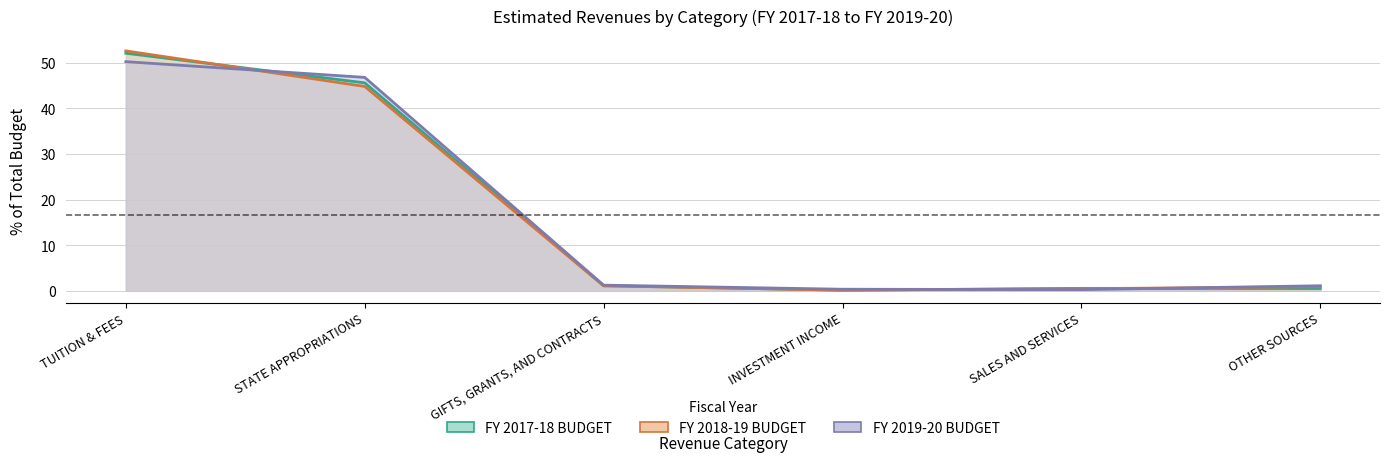

Which series has the widest spread of values?

FY 2018-19 BUDGET